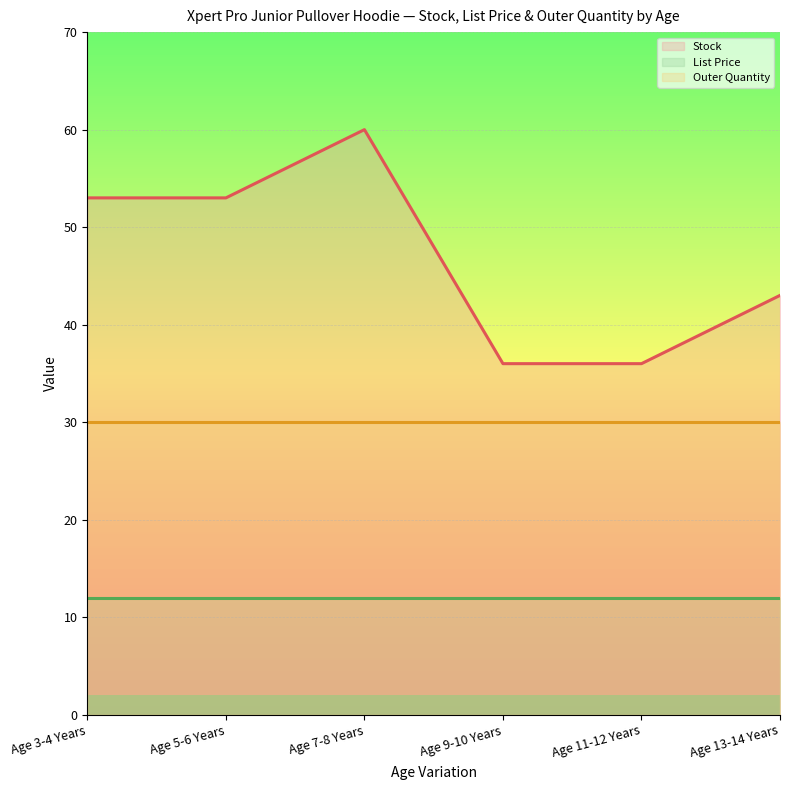

What position from the right is Age 7-8 Years?

4